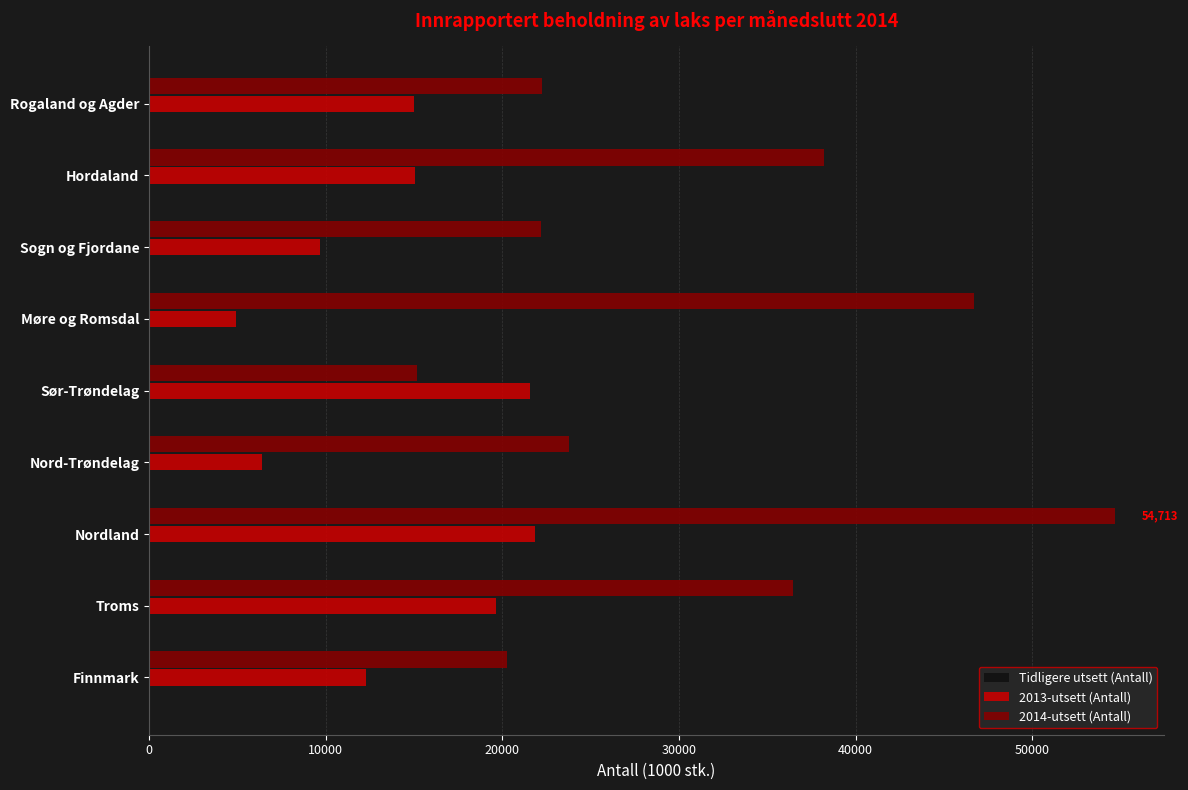

Which series changed the most between Nordland and Sogn og Fjordane?

2014-utsett (Antall)